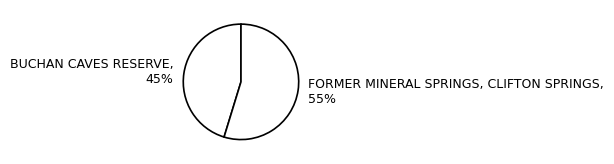

To the nearest percent, what portion does FORMER MINERAL SPRINGS, CLIFTON SPRINGS represent?

55%